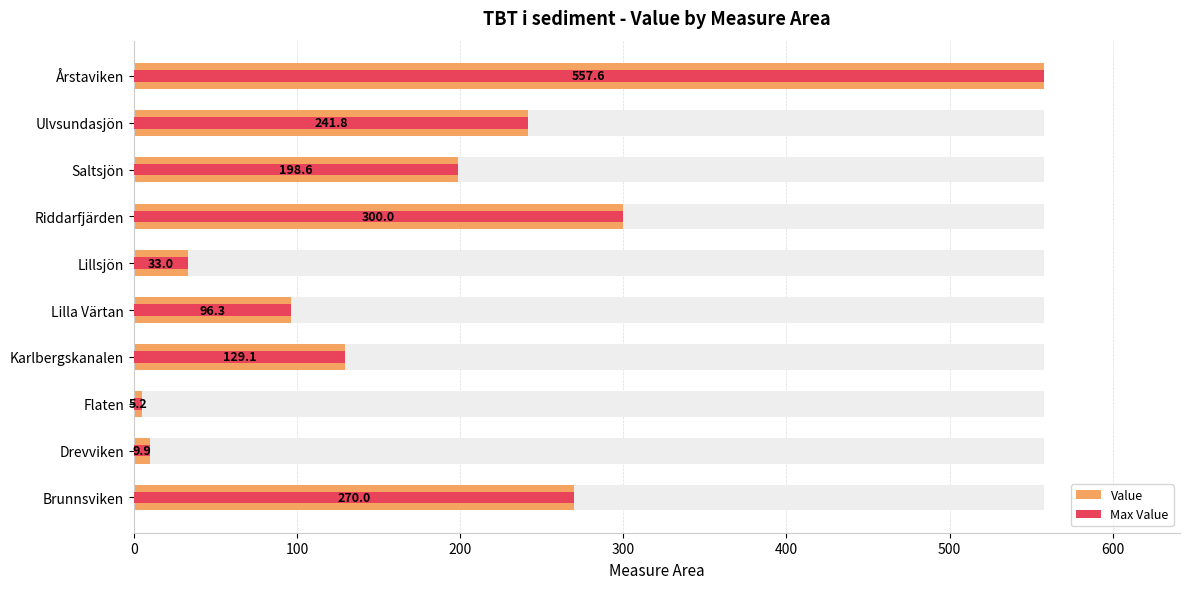

The Value series shows 9.8 at Lillsjön. True or false?

False